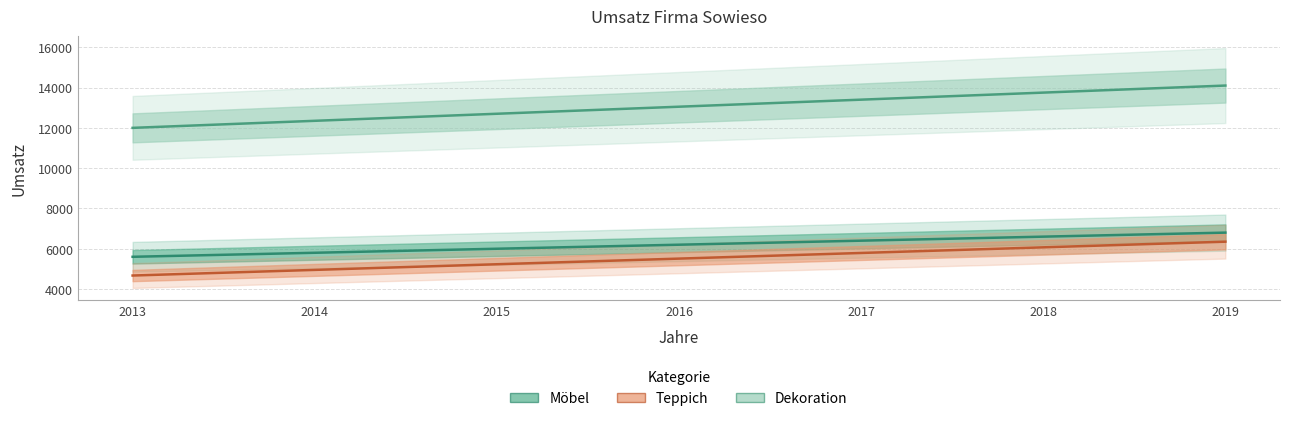

True or false: Dekoration and Möbel cross at least once.

False